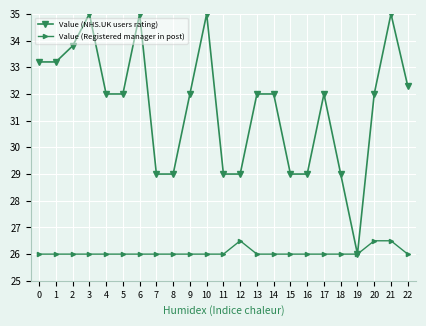

The value of Value (Registered manager in post) at 14 is 46.6. True or false?

False